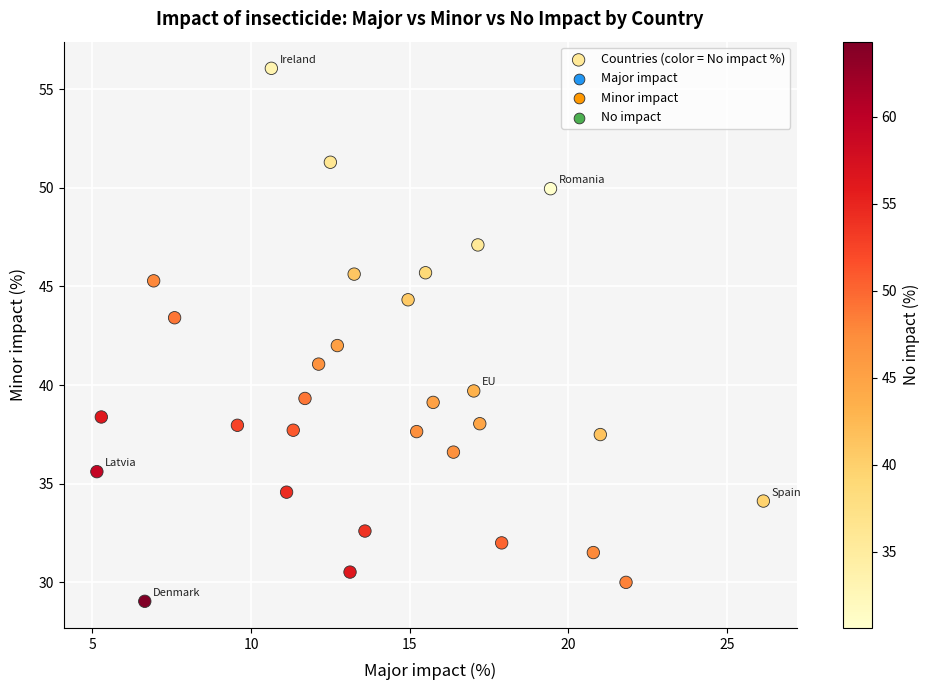

What is the range of X values (max minus min)?

21.0